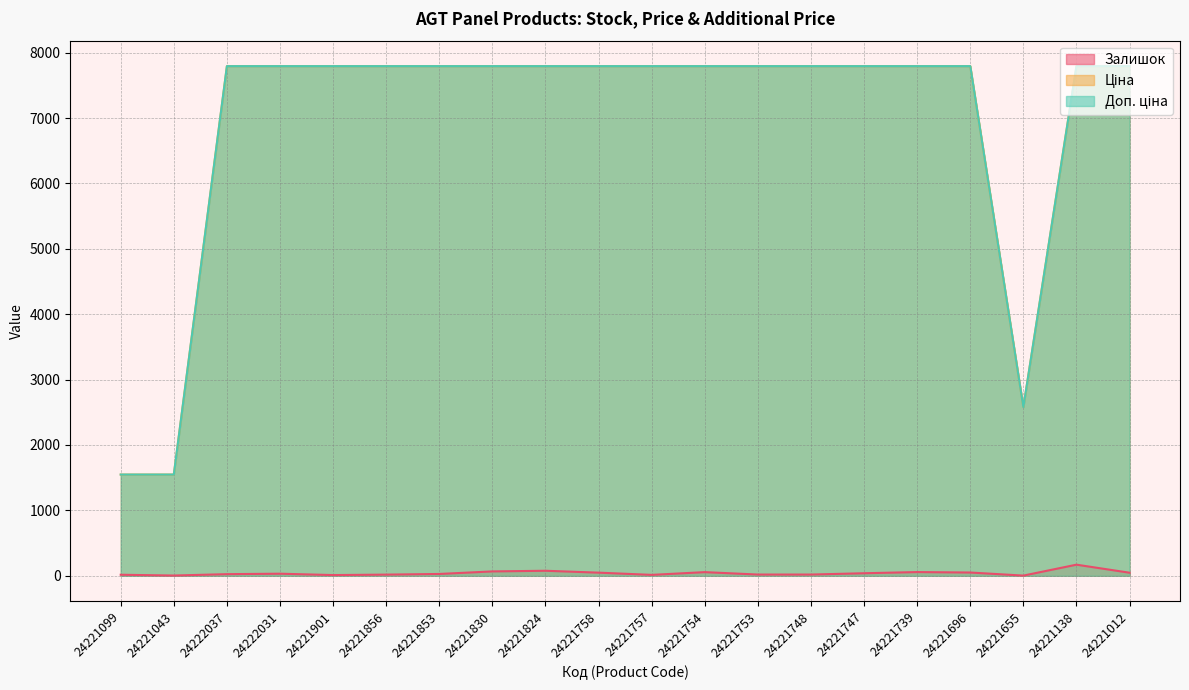

Between 24221824 and 24221012, which series saw the biggest shift?

Залишок